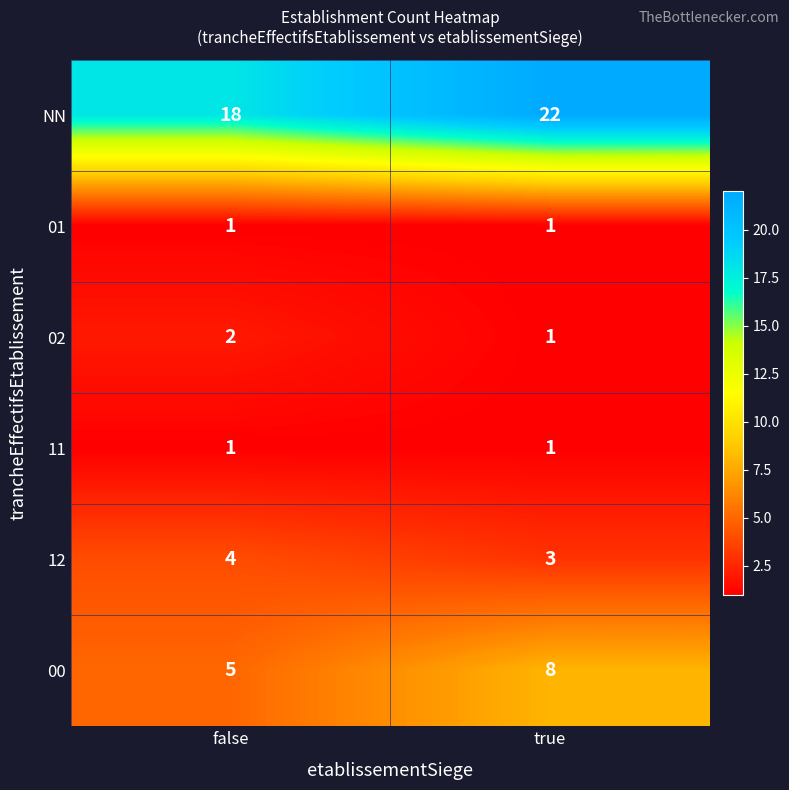

Read the 00 value at false.

5